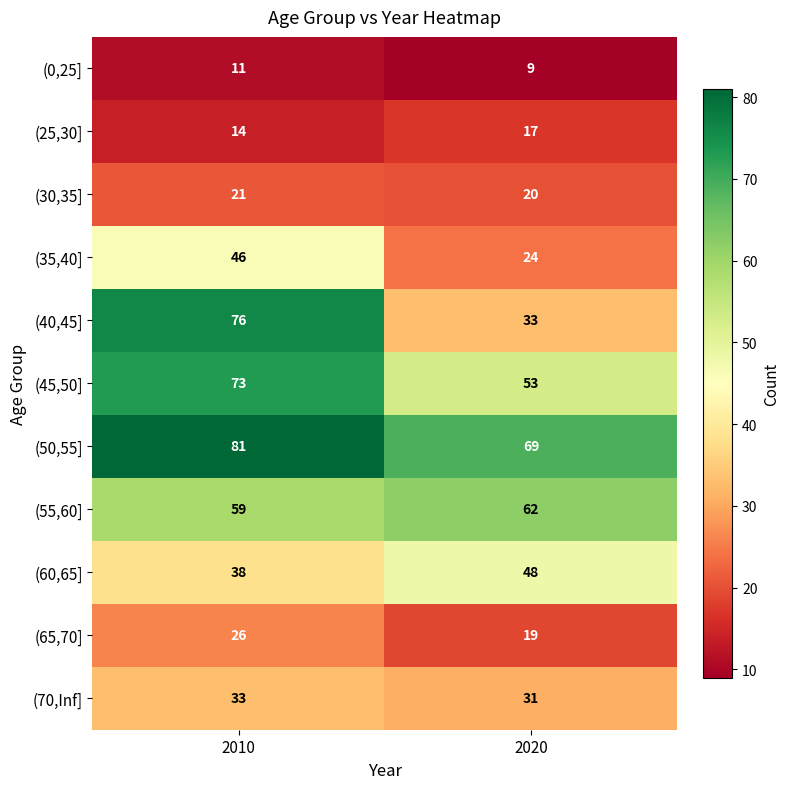

What is the difference between the highest and lowest values at 2020?

60